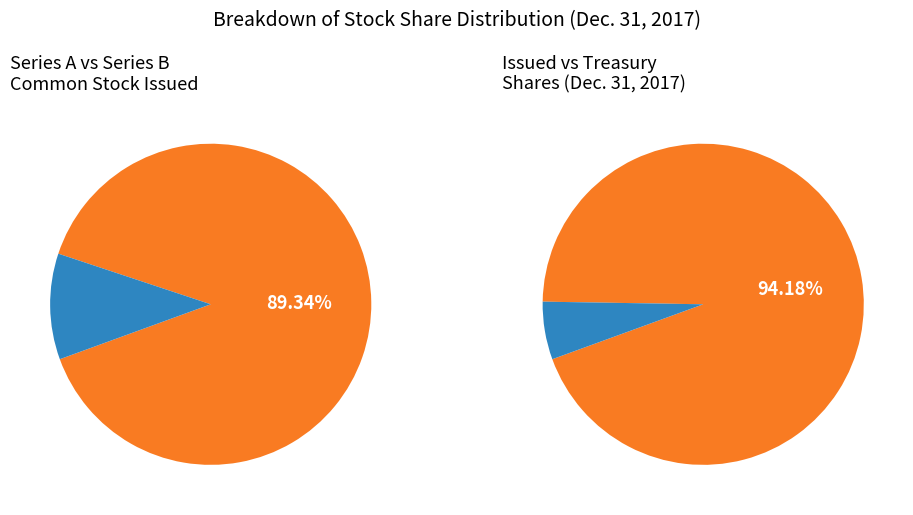

To the nearest percent, what is the difference between the Treasury Stock Series A and Series A Common Stock Issued slice percentages?

78%